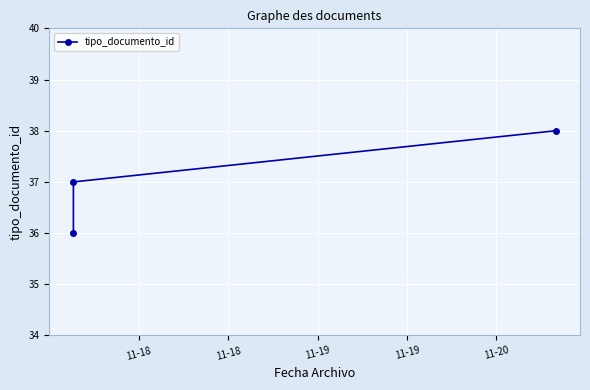

What is the change in value from 11-18 to 11-18?

+1